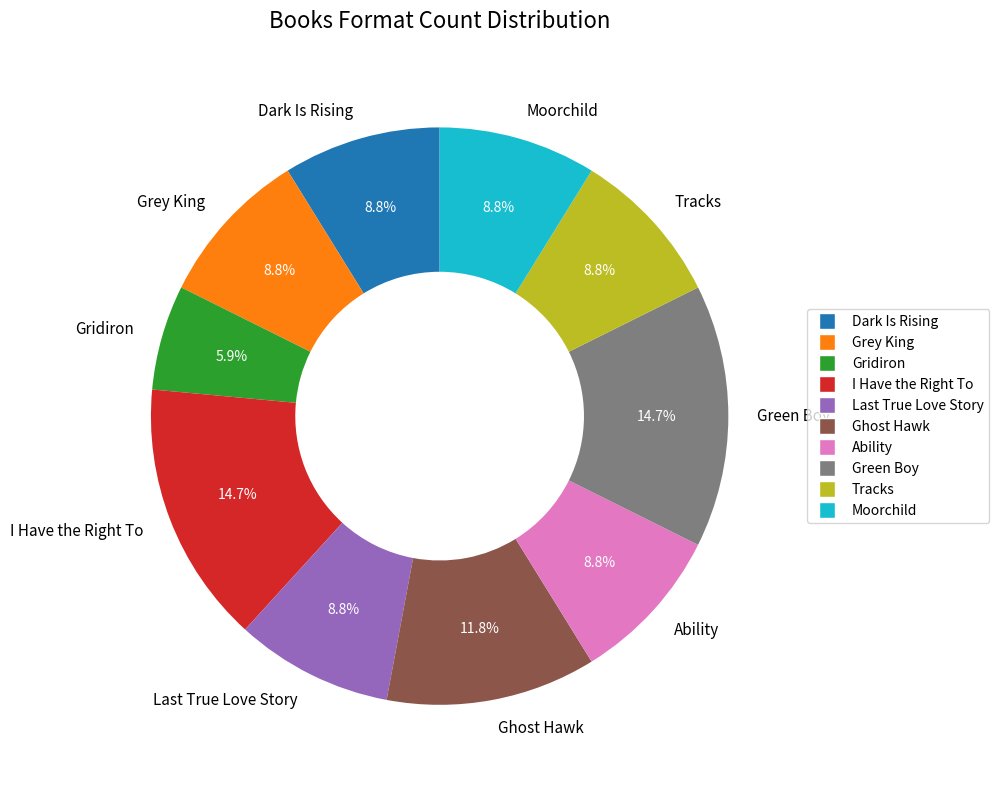

True or false: Ability accounts for 19% of the total.

False